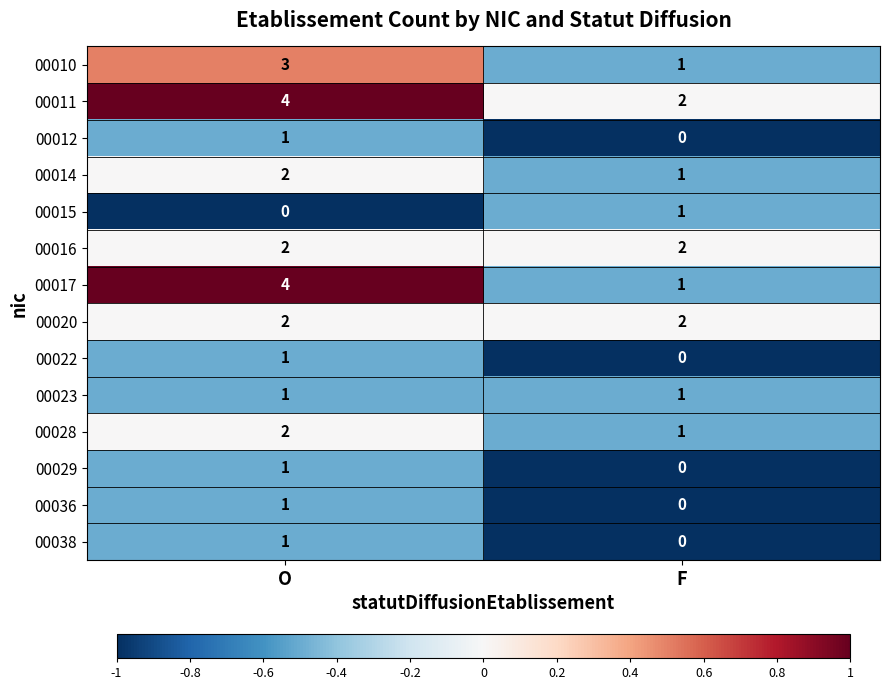

Which series has the widest spread of values?

00017